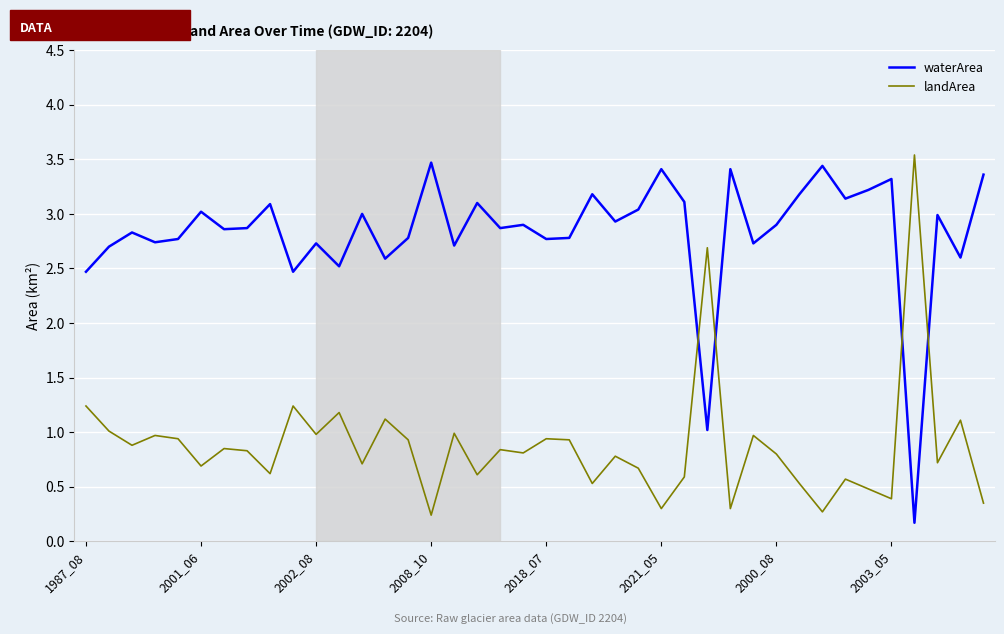

What is the maximum value shown in the chart?

3.5